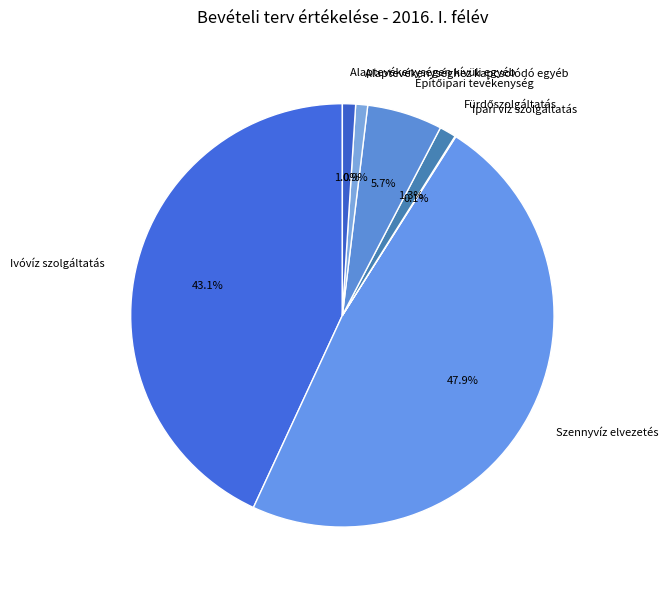

To the nearest percent, what is the difference between the largest and smallest slice percentages?

48%